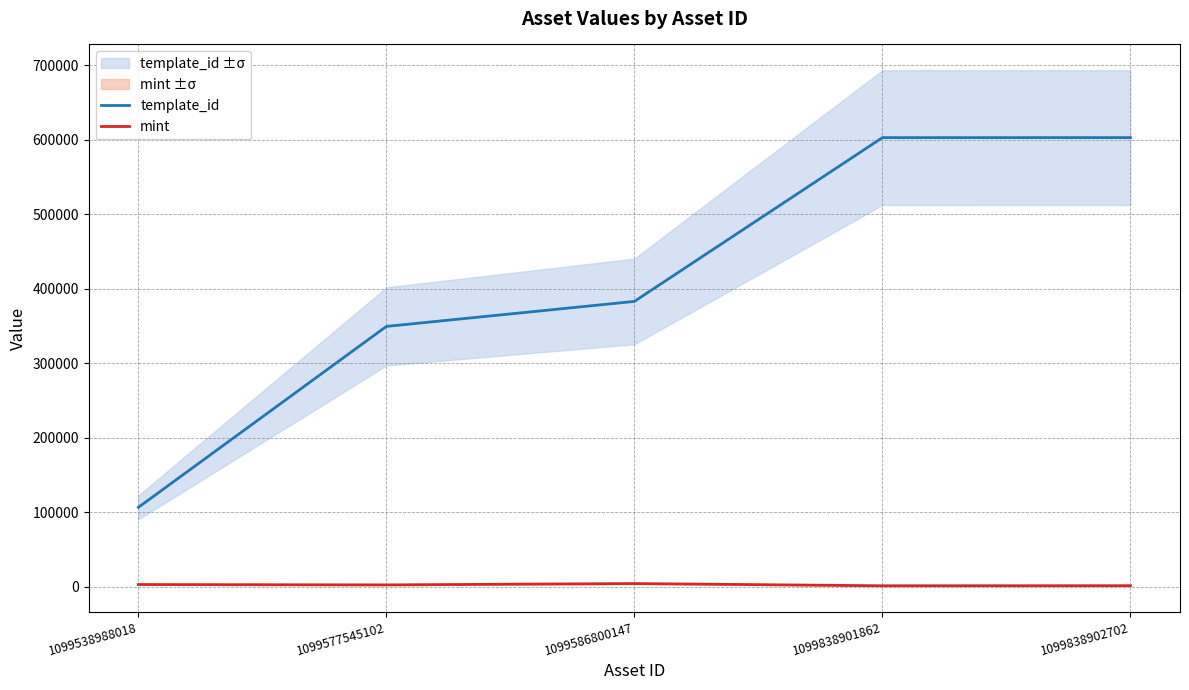

Rank the series by their average value, from lowest to highest.

mint, template_id